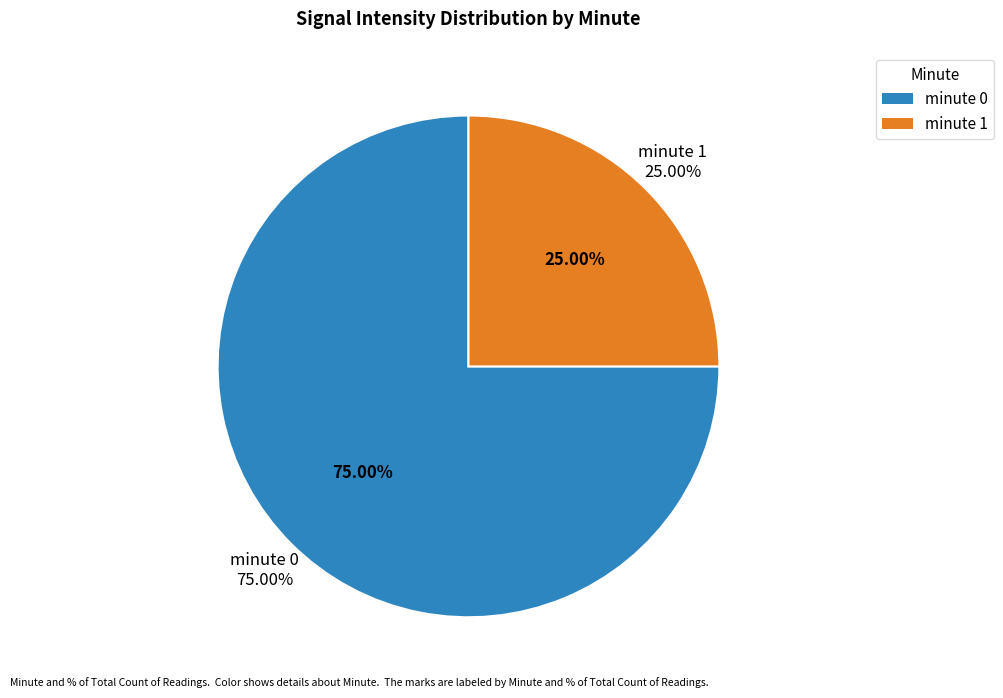

To the nearest percent, what percentage of the pie is minute 0?

75%